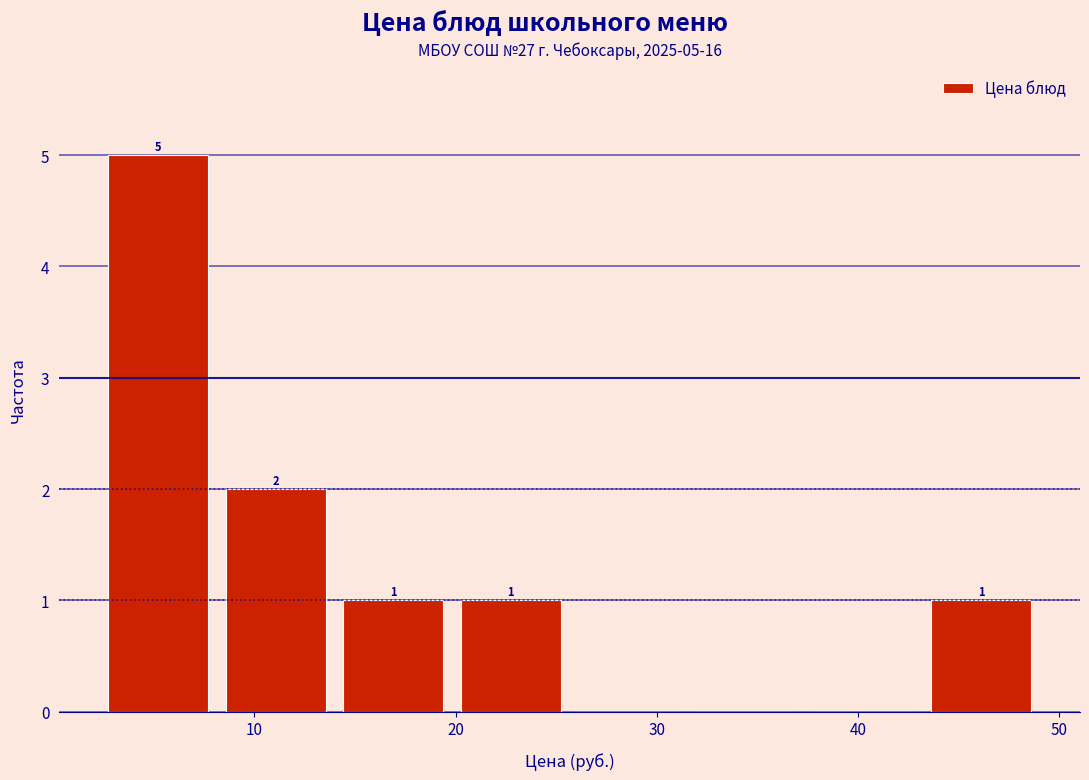

Which range on the x-axis has the tallest bar?

2 to 8